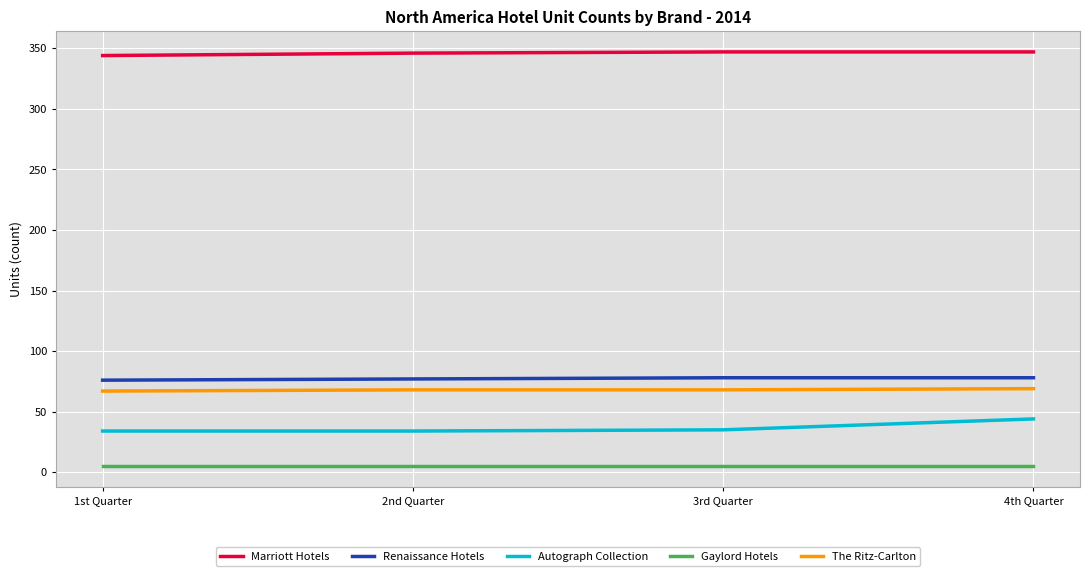

The value of Autograph Collection at 1st Quarter is 34. True or false?

True